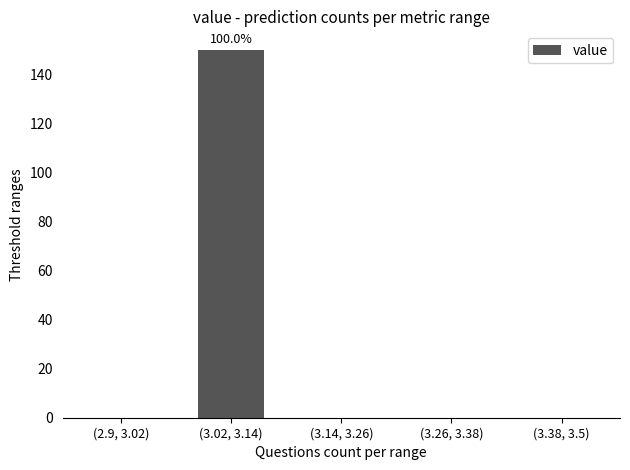

Reading left to right, transcribe all the data shown in this chart.

(2.9, 3.02)=0	(3.02, 3.14)=150	(3.14, 3.26)=0	(3.26, 3.38)=0	(3.38, 3.5)=0